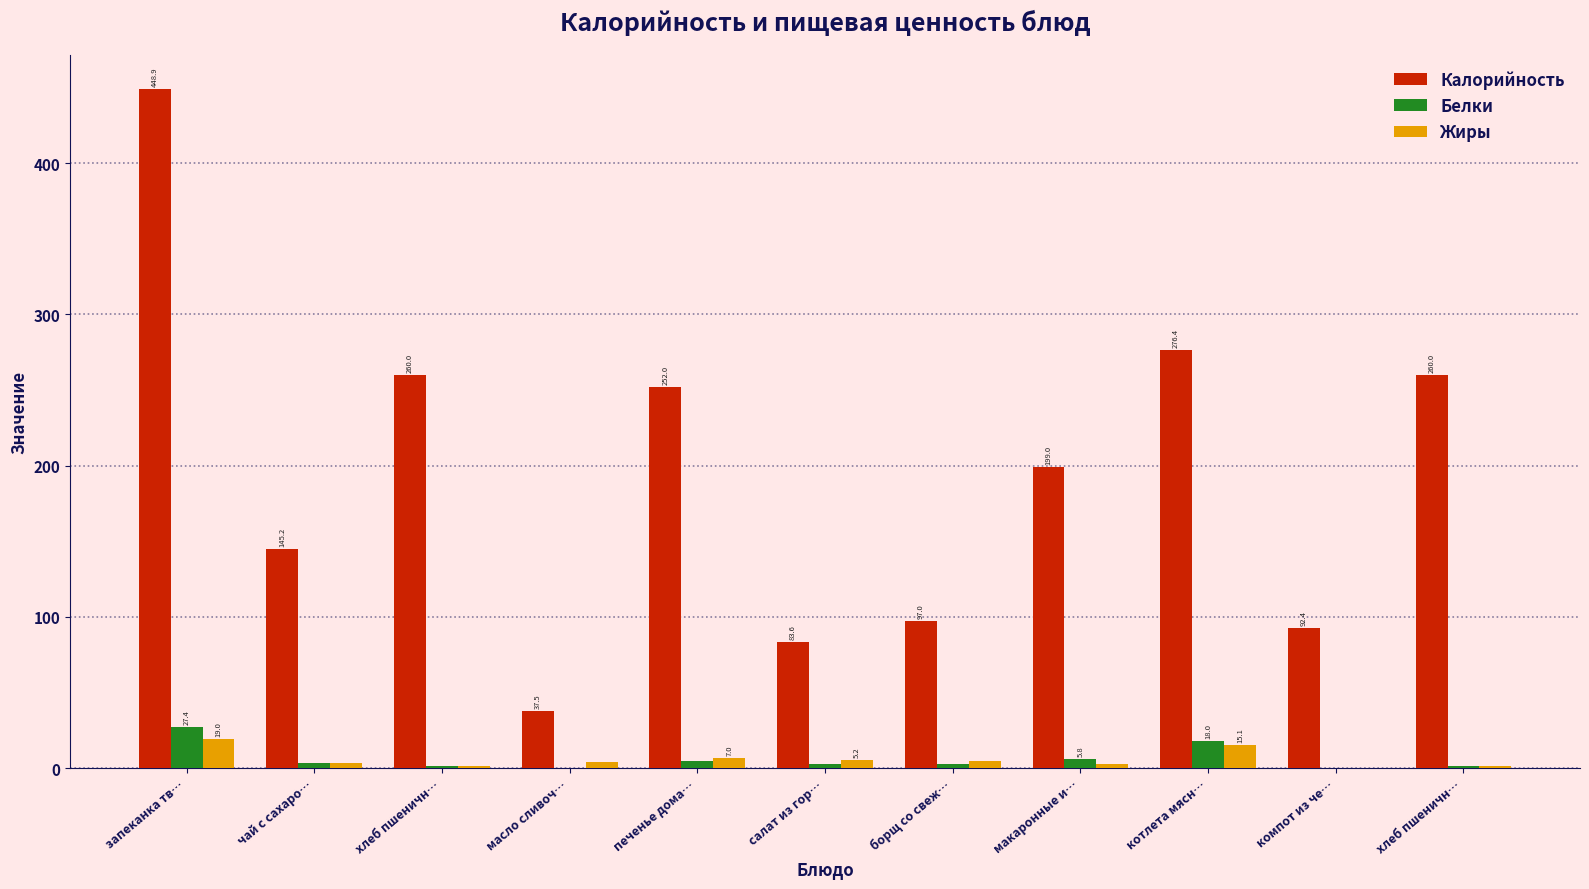

How many data points in Жиры are above 4?

6